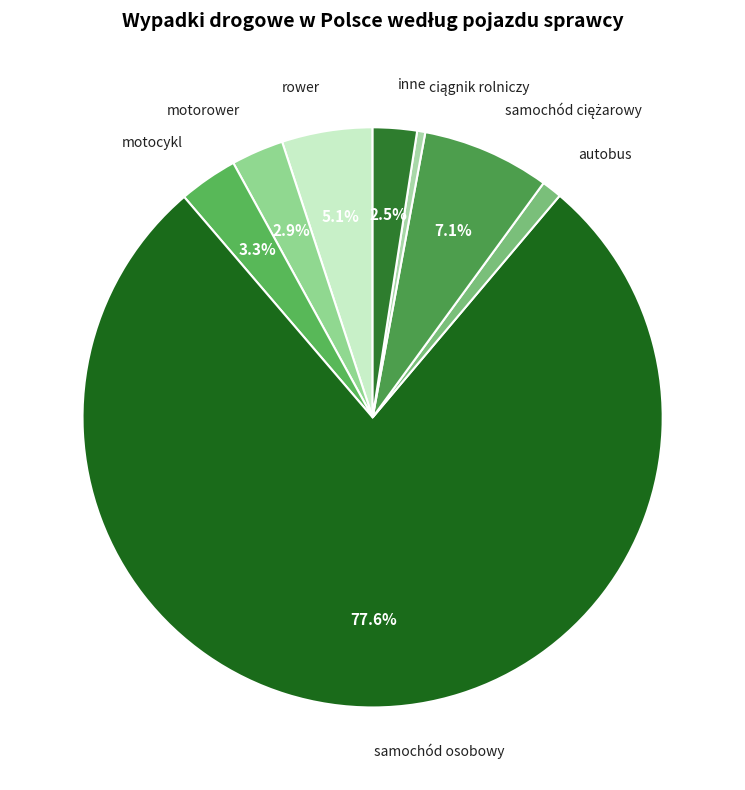

Which category has the biggest portion of the pie?

samochód osobowy